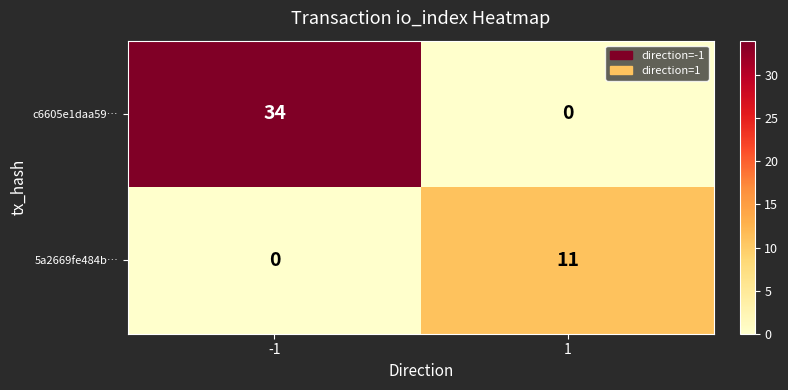

Reading left to right, list all the values displayed in this chart.

c6605e1daa59…: 34	0
5a2669fe484b…: 0	11